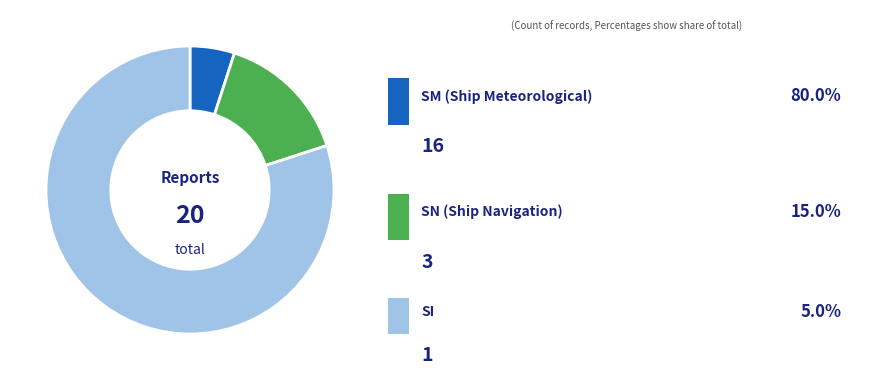

Is there a majority slice in this chart?

Yes